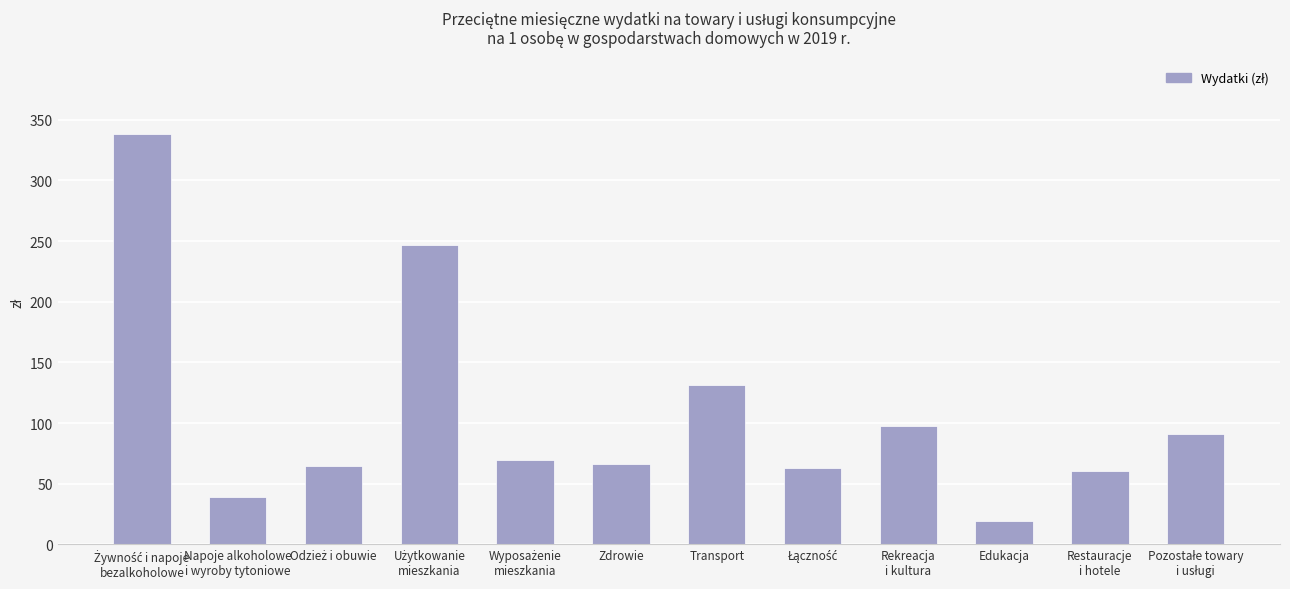

What is the difference between the maximum and minimum values?

318.8